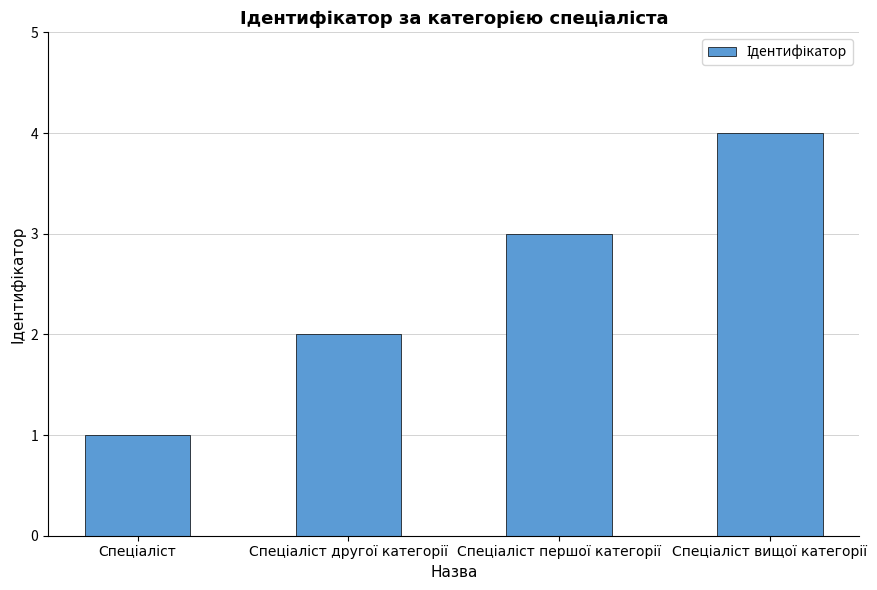

What is the difference between the maximum and minimum values?

3